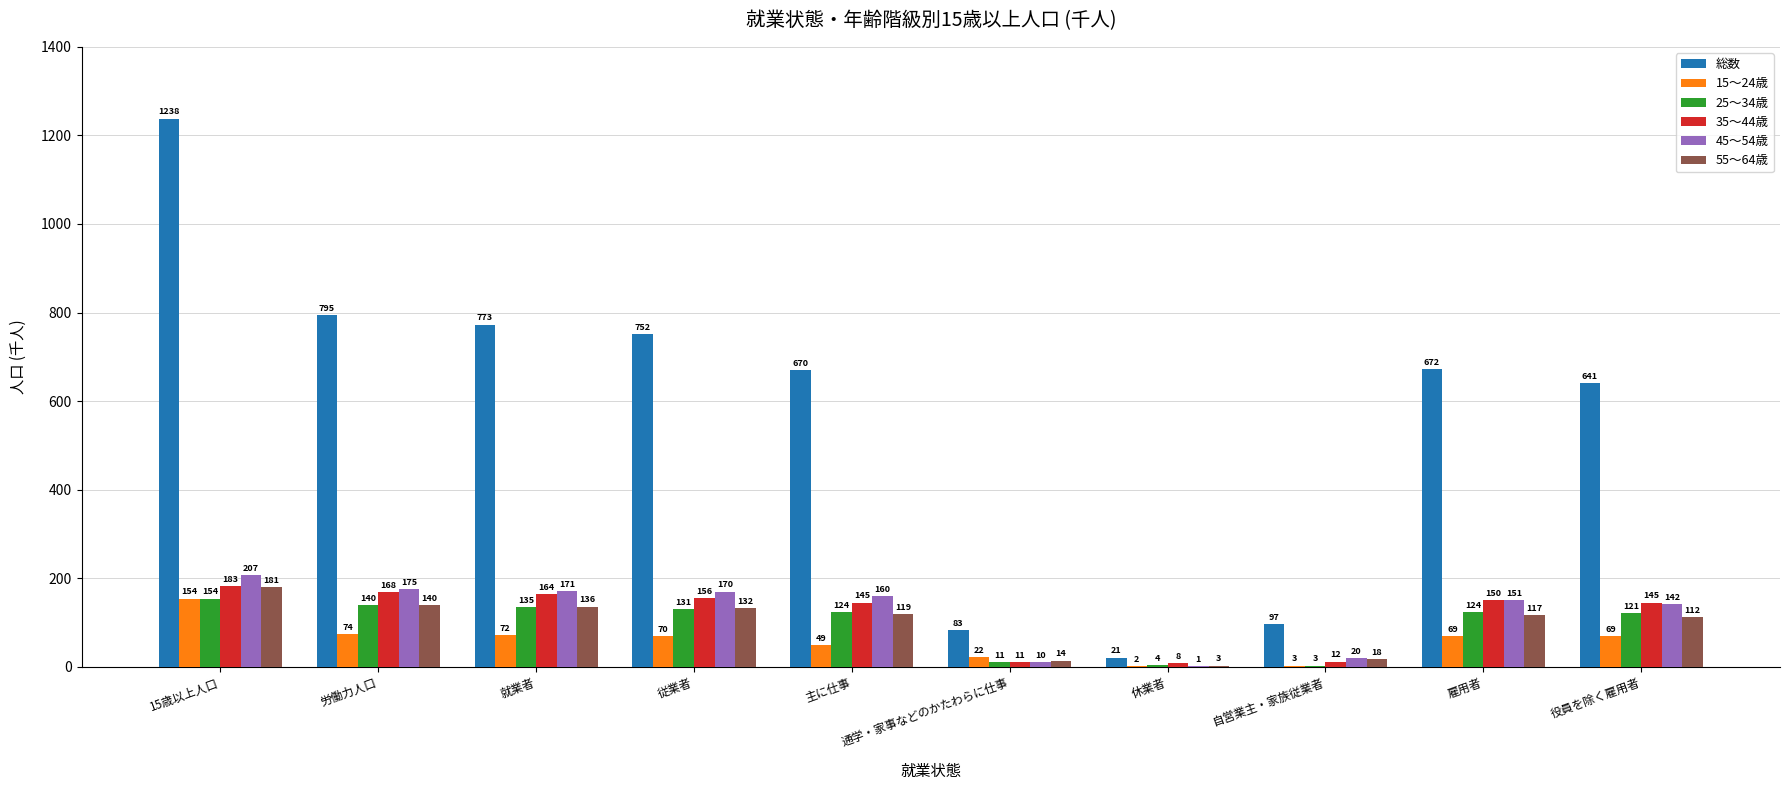

What is the sum of all 総数 values?

5742